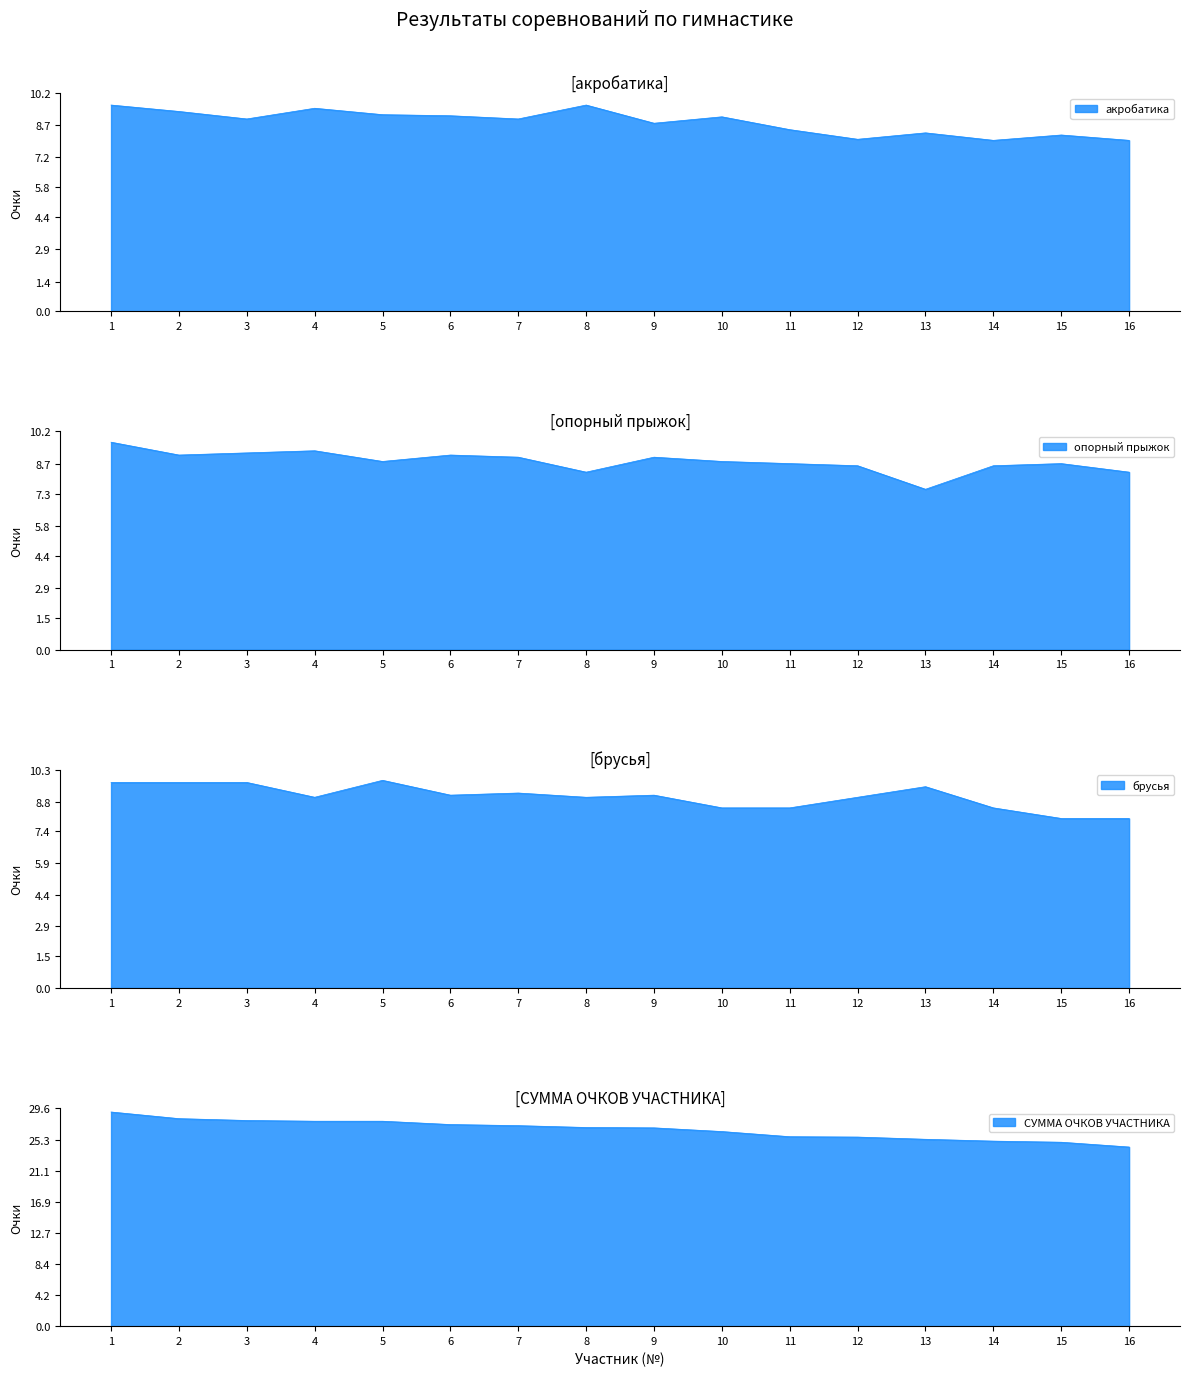

What is the difference between the maximum and minimum values in the акробатика series?

1.7